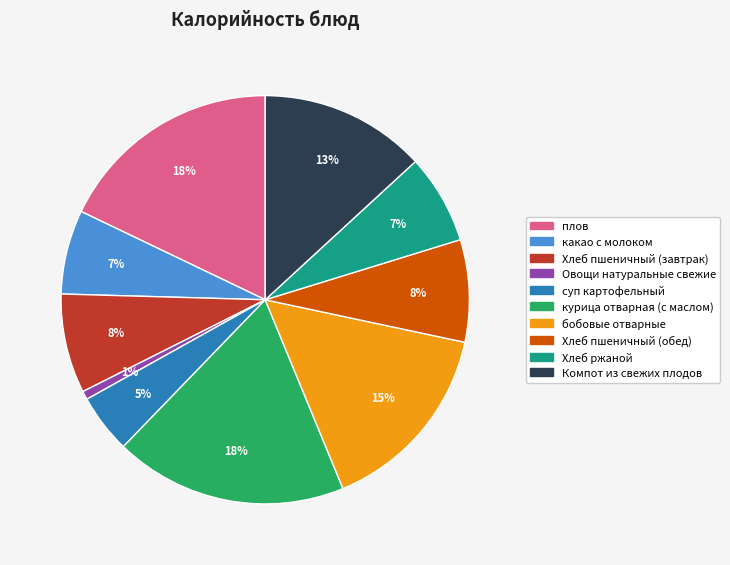

True or false: курица отварная (с маслом) accounts for 18% of the total.

True